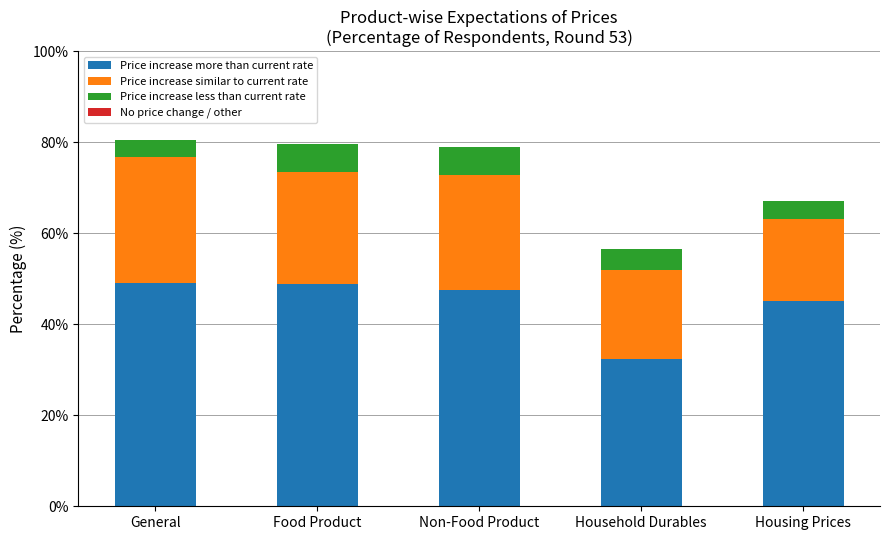

What is the sum of the Price increase more than current rate values at Household Durables and Non-Food Product?

79.9